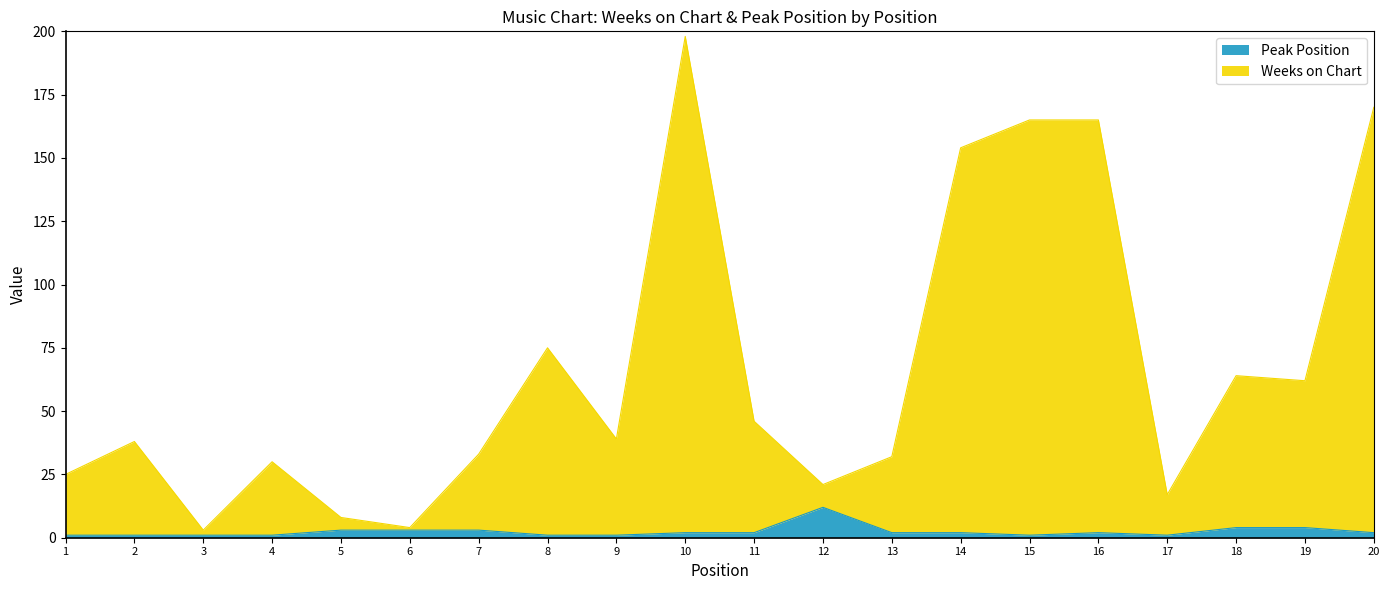

What is the total value across all series at 8?

75